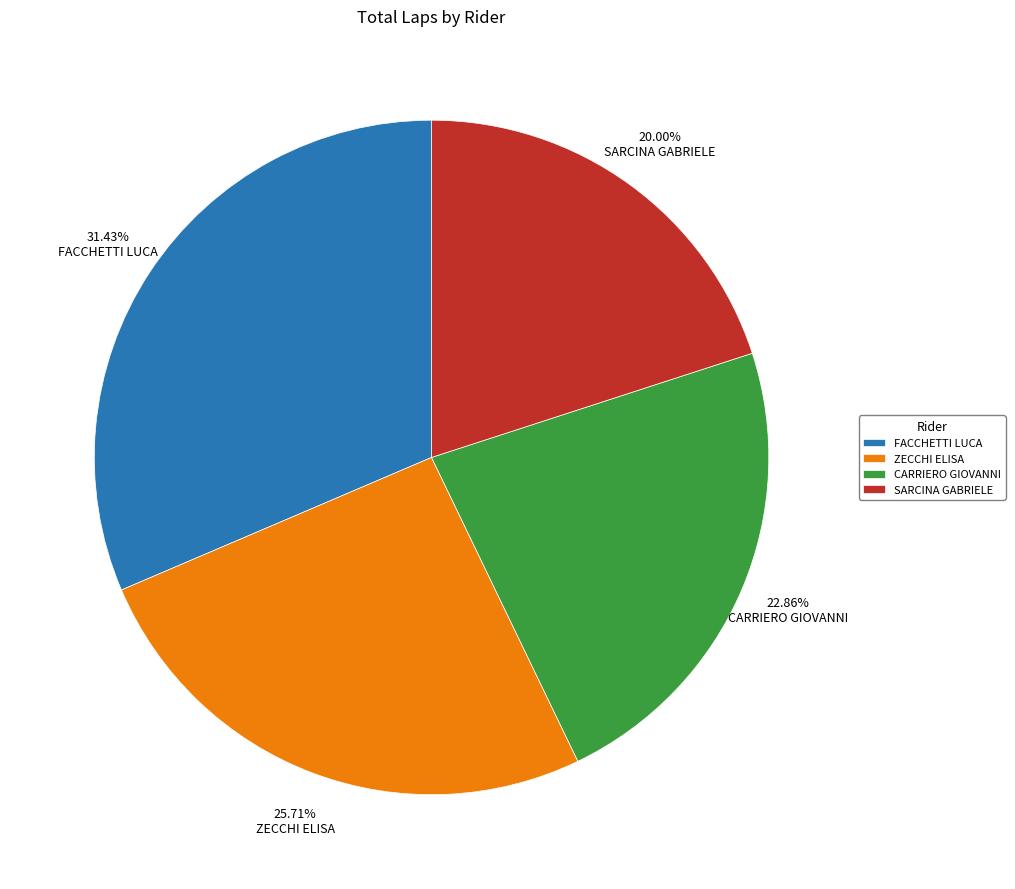

What is the largest slice in the pie chart?

FACCHETTI LUCA